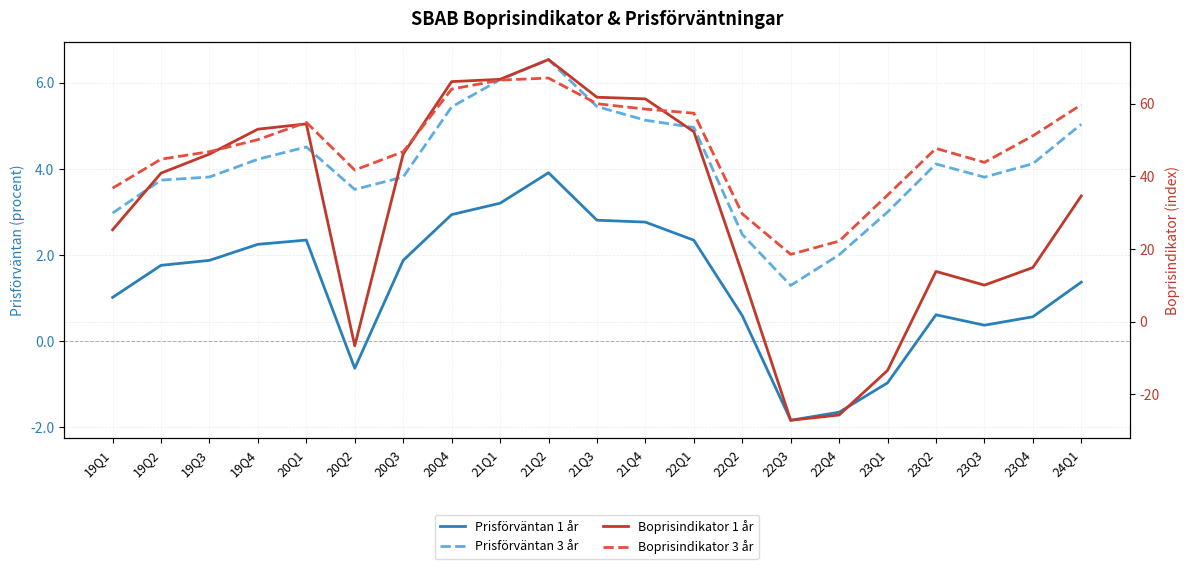

Between which two adjacent categories do Boprisindikator 1 år and Prisförväntan 1 år first intersect?

20Q1 and 20Q2